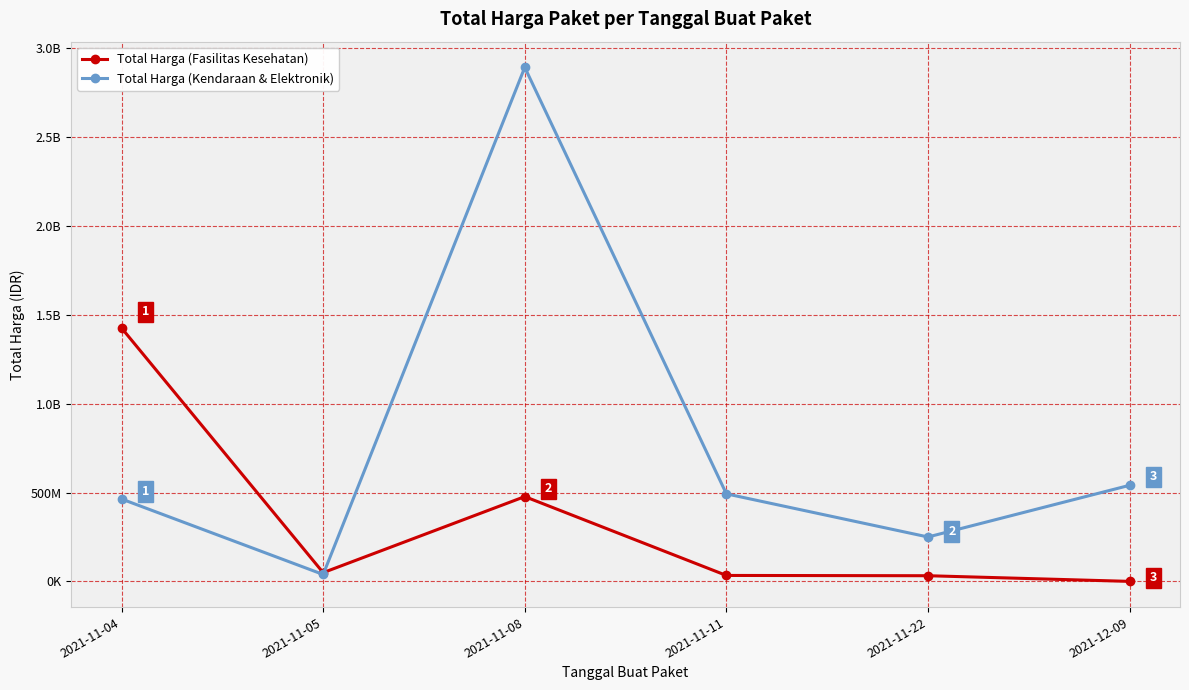

At which label is Total Harga (Kendaraan & Elektronik) closest to 1465781000?

2021-12-09